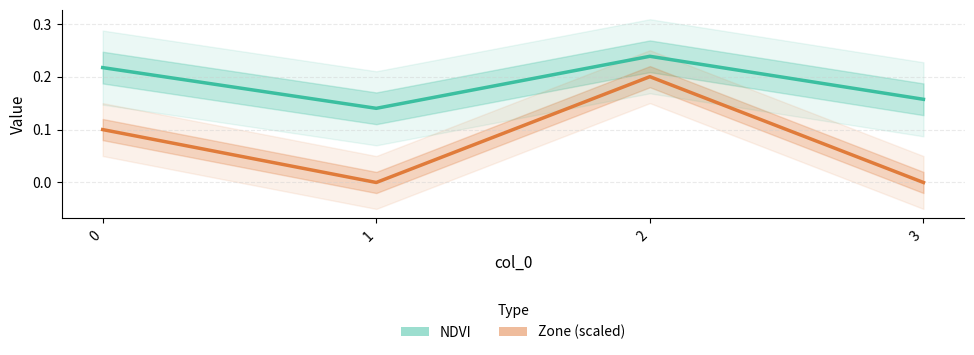

Is the value of Zone (scaled) at 3 greater than the value of NDVI at 0?

No